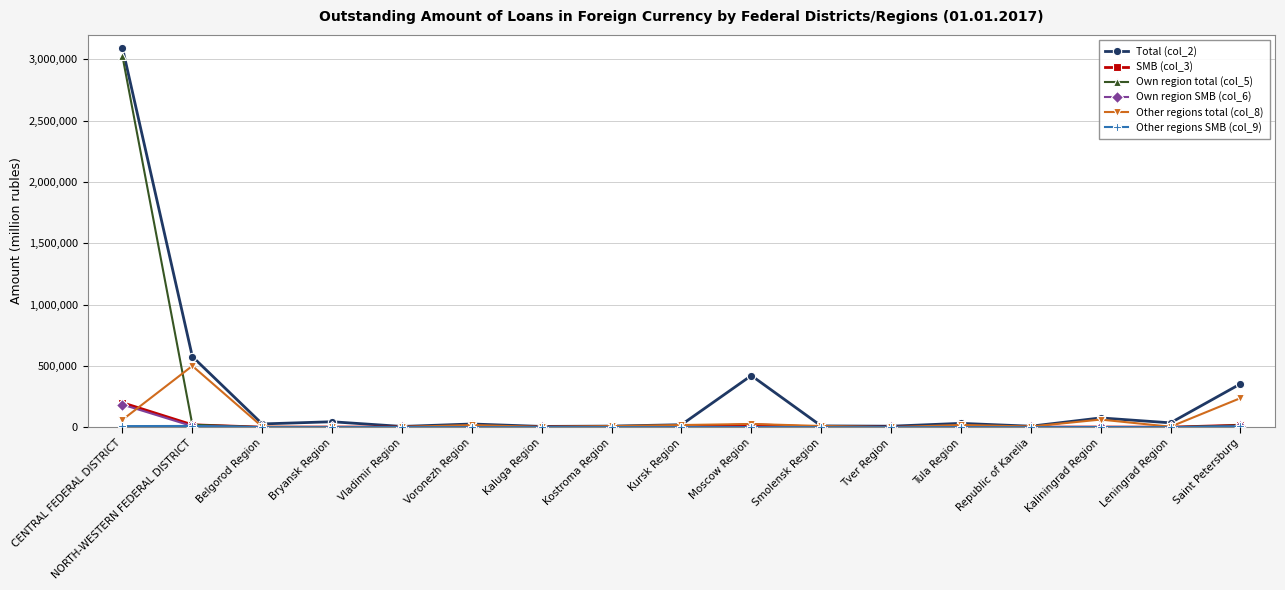

What value does the Total (col_2) series have at Republic of Karelia?

8098